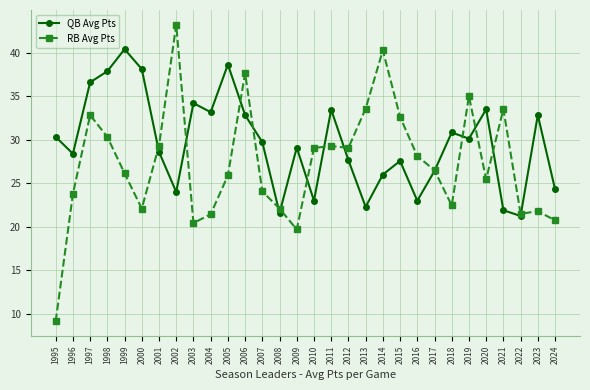

What are all the series names shown in the legend?

QB Avg Pts, RB Avg Pts